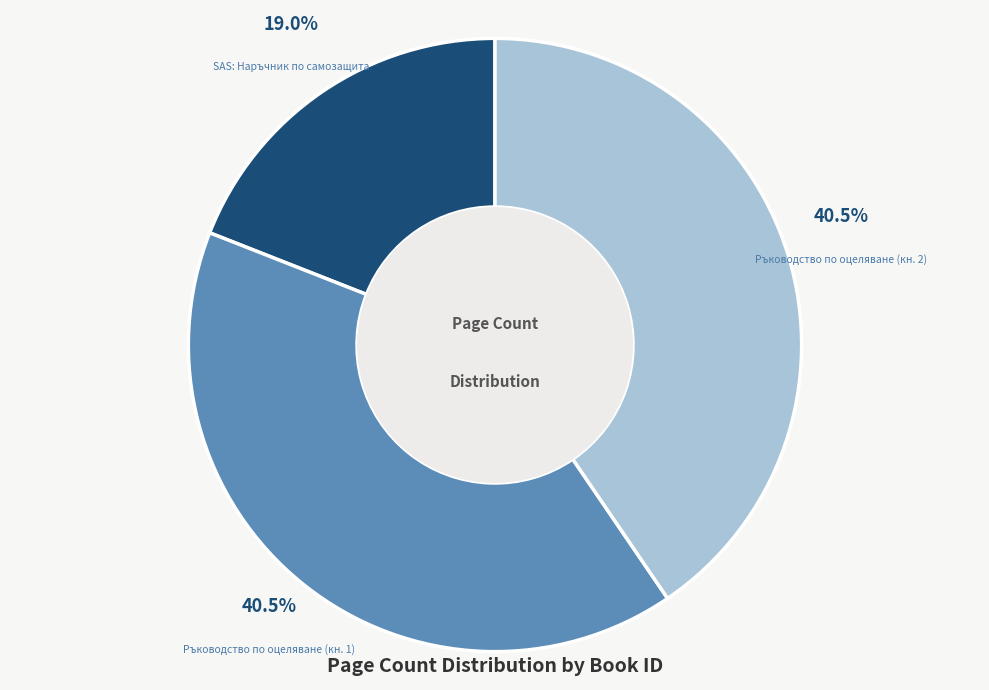

Combined, do Ръководство по оцеляване (кн. 2) and SAS: Наръчник по самозащита account for over 50%?

Yes